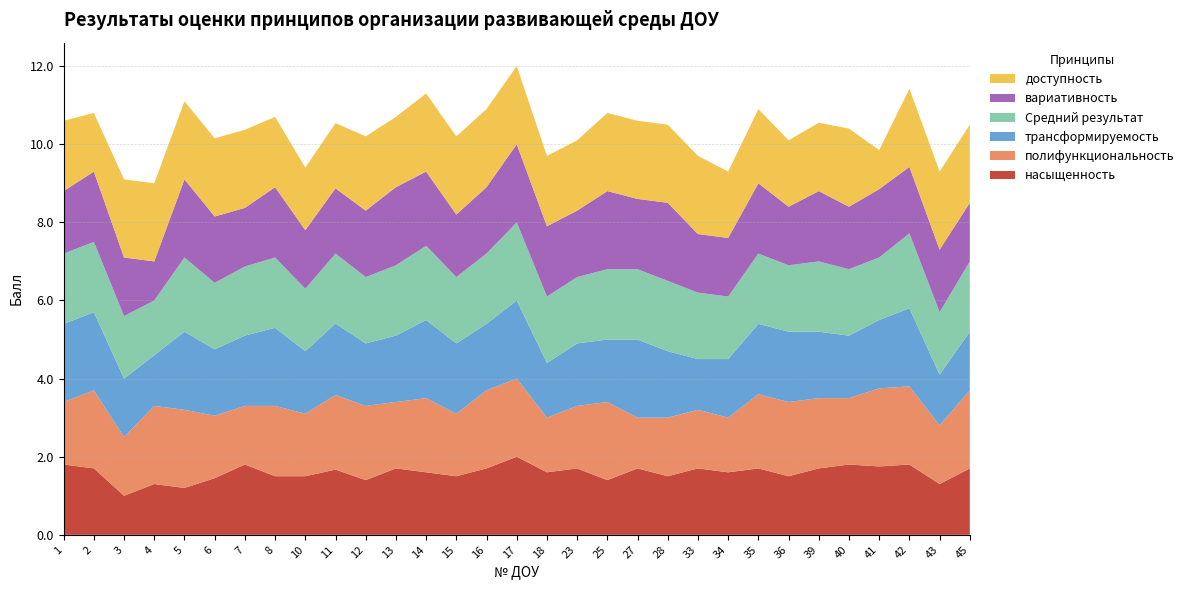

Reading right to left, what are all the values shown in this chart?

насыщенность: 1.7	1.3	1.8	1.8	1.8	1.7	1.5	1.7	1.6	1.7	1.5	1.7	1.4	1.7	1.6	2.0	1.7	1.5	1.6	1.7	1.4	1.7	1.5	1.5	1.8	1.4	1.2	1.3	1.0	1.7	1.8
полифункциональность: 2.0	1.5	2.0	2.0	1.7	1.8	1.9	1.9	1.4	1.5	1.5	1.3	2.0	1.6	1.4	2.0	2.0	1.6	1.9	1.7	1.9	1.9	1.6	1.8	1.5	1.6	2.0	2.0	1.5	2.0	1.6
трансформируемость: 1.5	1.3	2.0	1.8	1.6	1.7	1.8	1.8	1.5	1.3	1.7	2.0	1.6	1.6	1.4	2.0	1.7	1.8	2.0	1.7	1.6	1.8	1.6	2.0	1.8	1.7	2.0	1.3	1.5	2.0	2.0
Средний результат: 1.8	1.6	1.9	1.6	1.7	1.8	1.7	1.8	1.6	1.7	1.8	1.8	1.8	1.7	1.7	2.0	1.8	1.7	1.9	1.8	1.7	1.8	1.6	1.8	1.8	1.7	1.9	1.4	1.6	1.8	1.8
вариативность: 1.5	1.6	1.7	1.8	1.6	1.8	1.5	1.8	1.5	1.5	2.0	1.8	2.0	1.7	1.8	2.0	1.7	1.6	1.9	2.0	1.7	1.7	1.5	1.8	1.5	1.7	2.0	1.0	1.5	1.8	1.6
доступность: 2.0	2.0	2.0	1.0	2.0	1.8	1.7	1.9	1.7	2.0	2.0	2.0	2.0	1.8	1.8	2.0	2.0	2.0	2.0	1.8	1.9	1.7	1.6	1.8	2.0	2.0	2.0	2.0	2.0	1.5	1.8